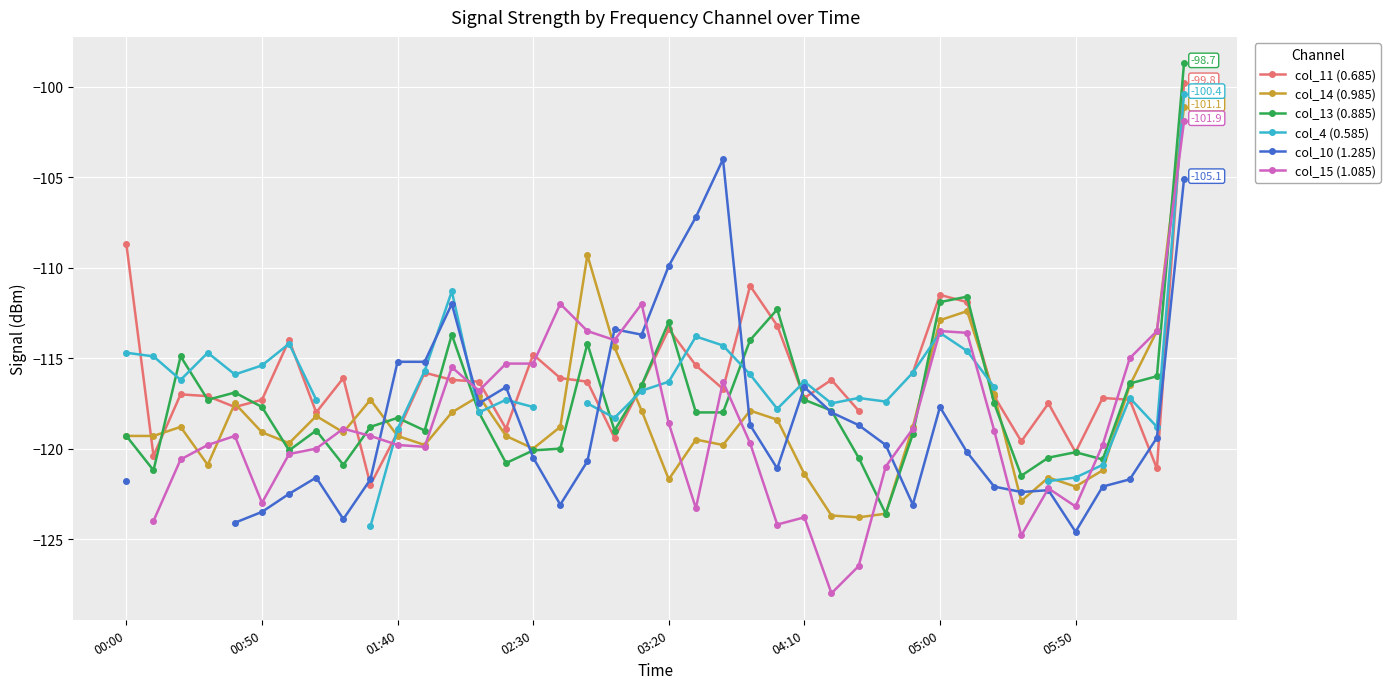

What is the difference between the col_13 (0.885) values at 00:00 and 18?

0.3